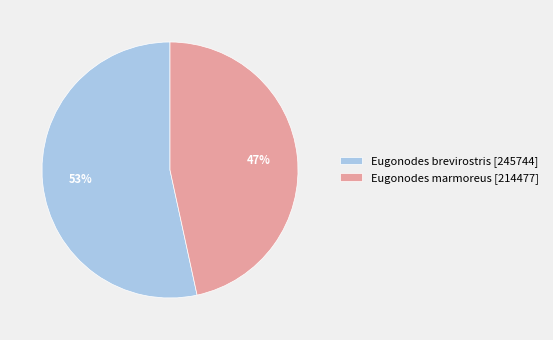

Which slice is the largest?

Eugonodes brevirostris [245744]